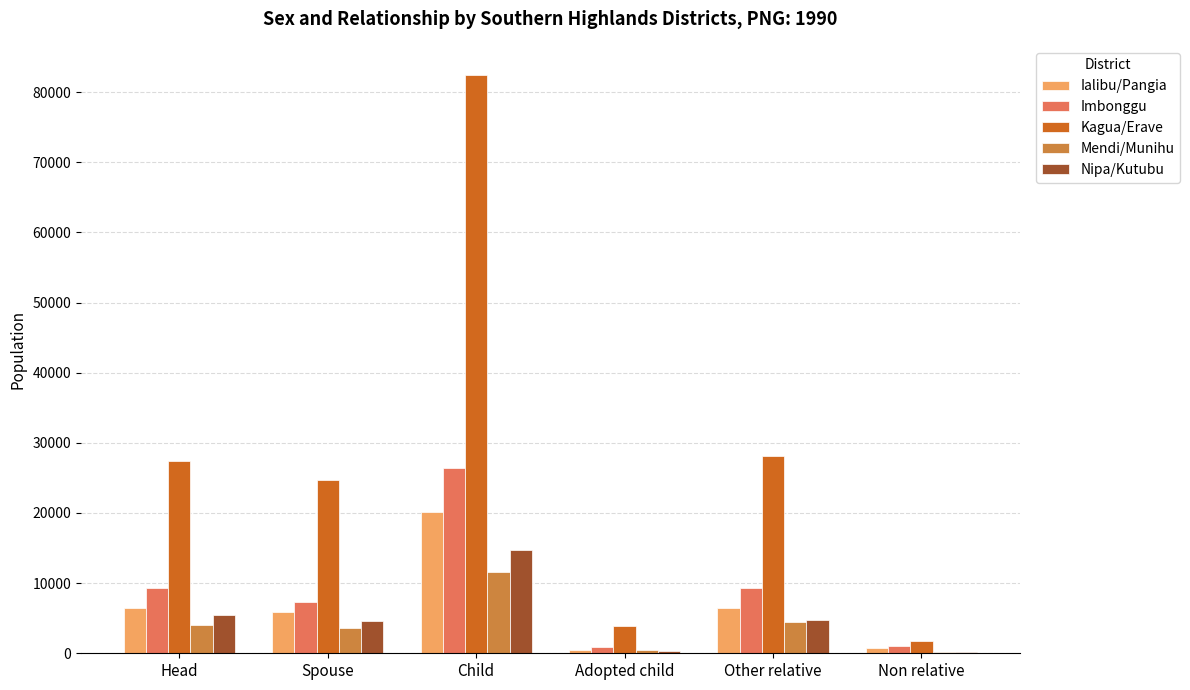

What are all the series names shown in the legend?

Ialibu/Pangia, Imbonggu, Kagua/Erave, Mendi/Munihu, Nipa/Kutubu